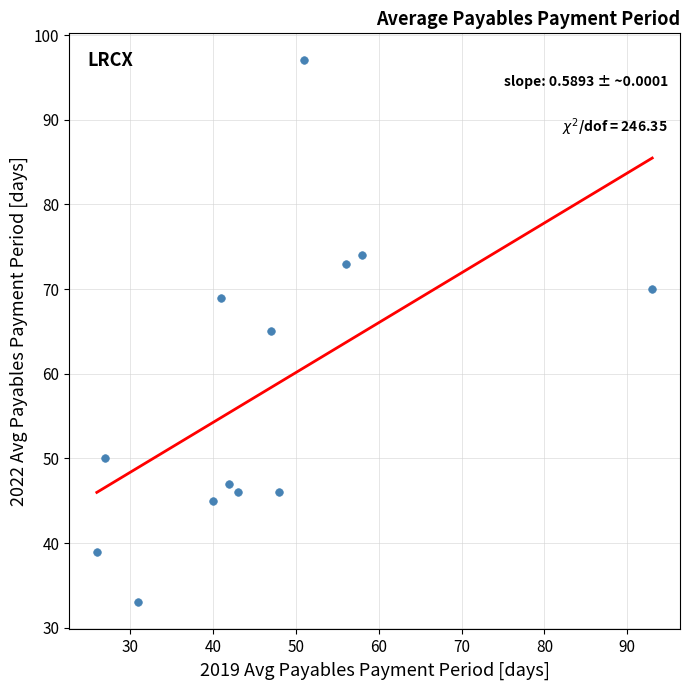

What is the range of X values (max minus min)?

67